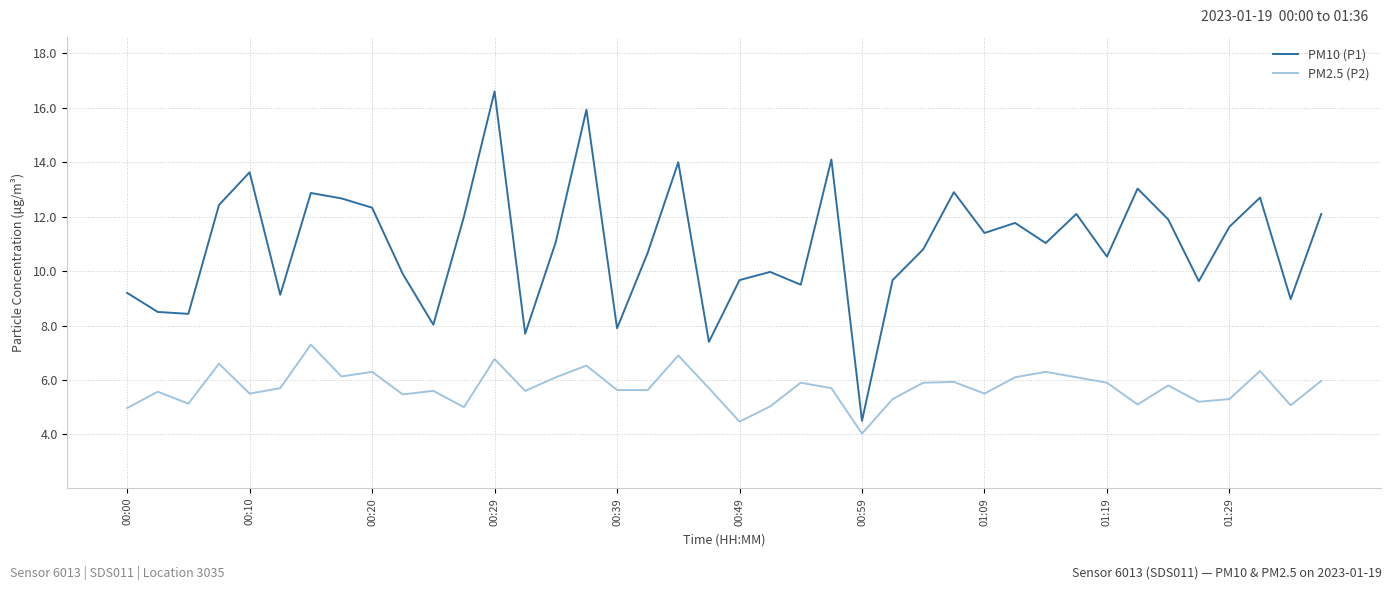

List the series in order of their peak value, lowest first.

PM2.5 (P2), PM10 (P1)